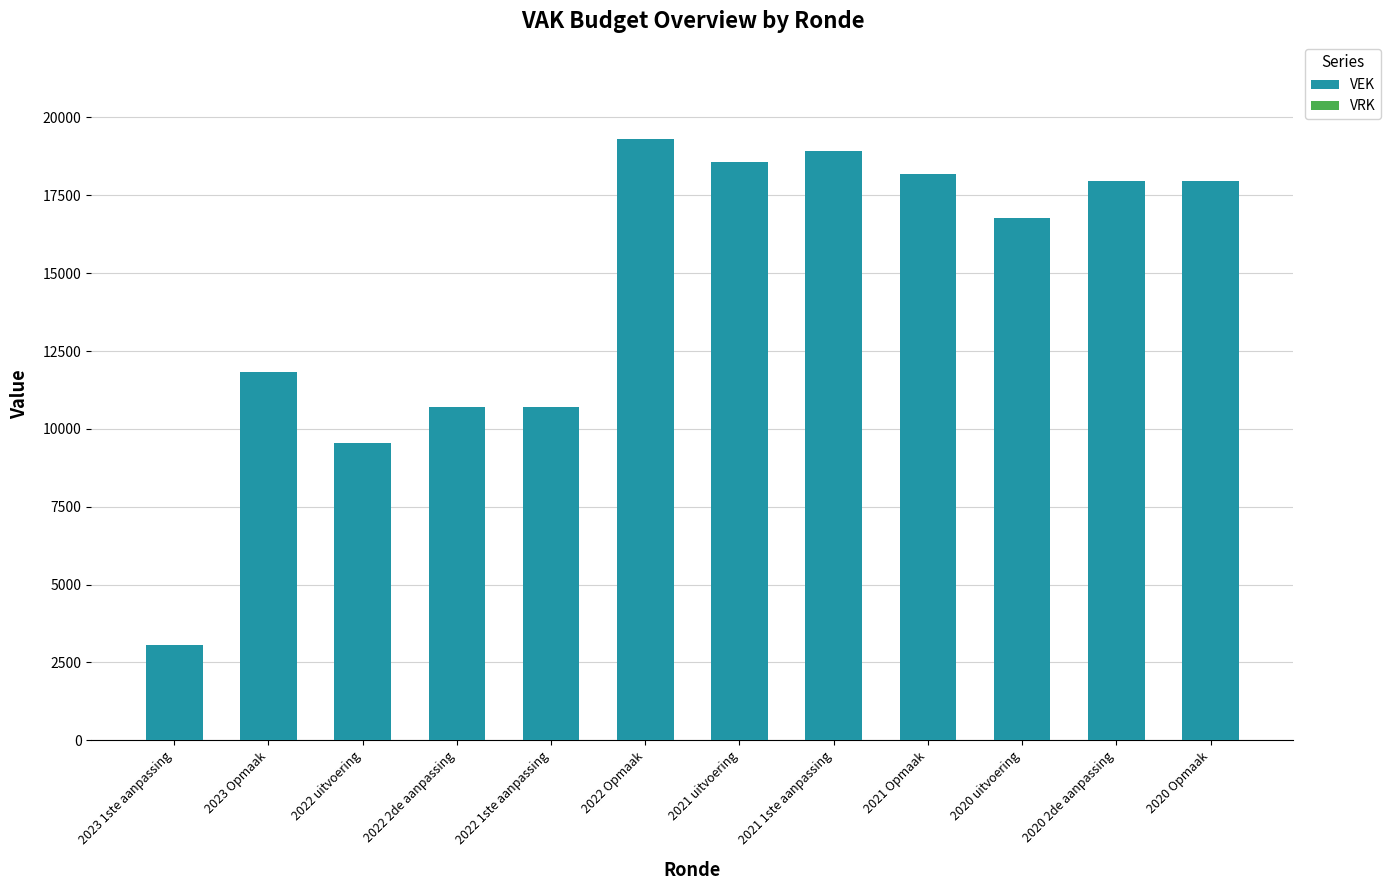

Which has a higher value, 2022 2de aanpassing or 2020 Opmaak?

2020 Opmaak